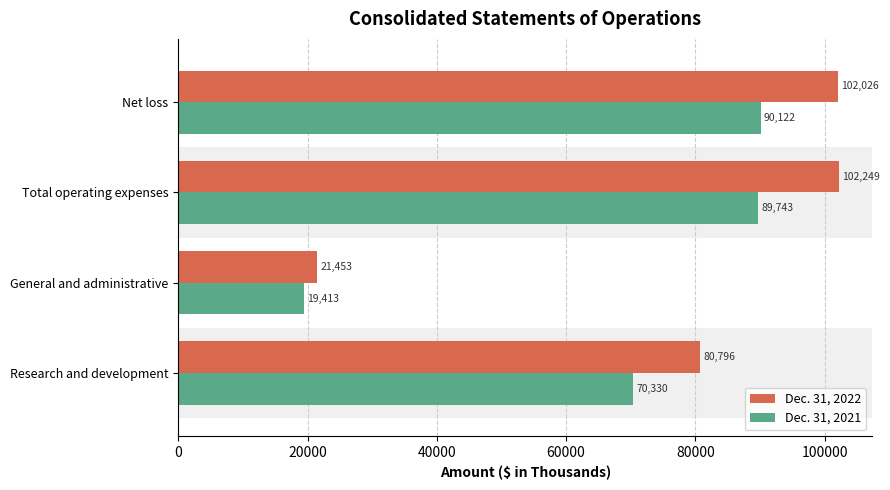

List the labels in order of Dec. 31, 2021 value, largest first.

Net loss, Total operating expenses, Research and development, General and administrative